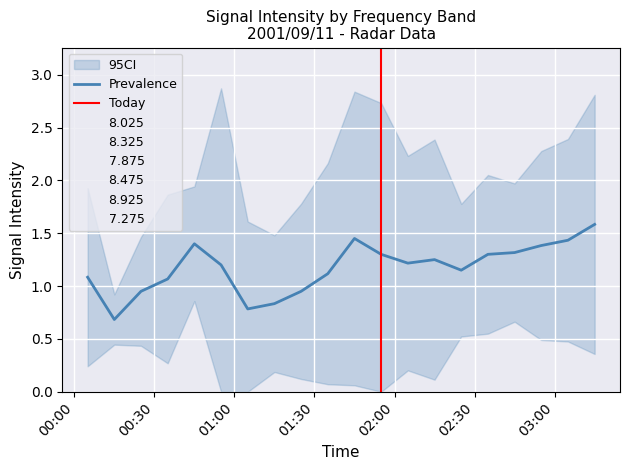

At which label does 7.875 reach its peak?

2001/09/11 03:15